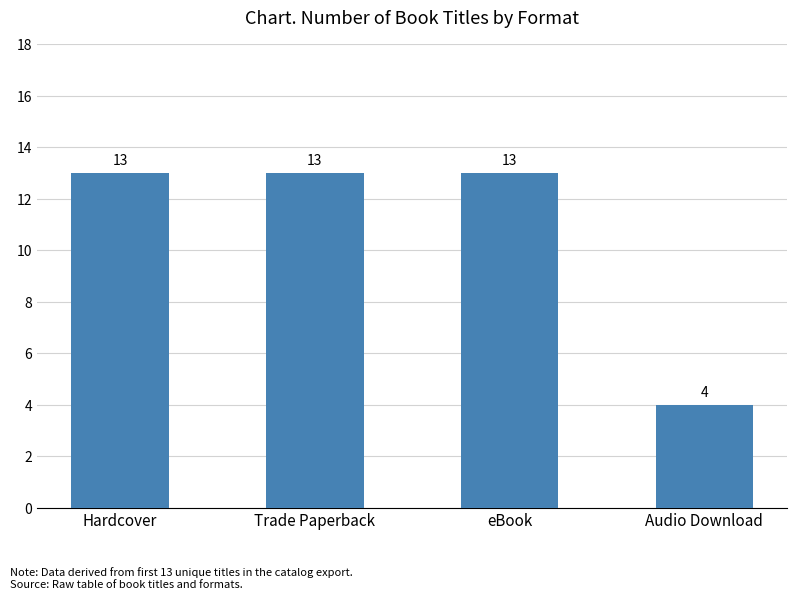

At which category does the chart reach its minimum across all series?

Audio Download